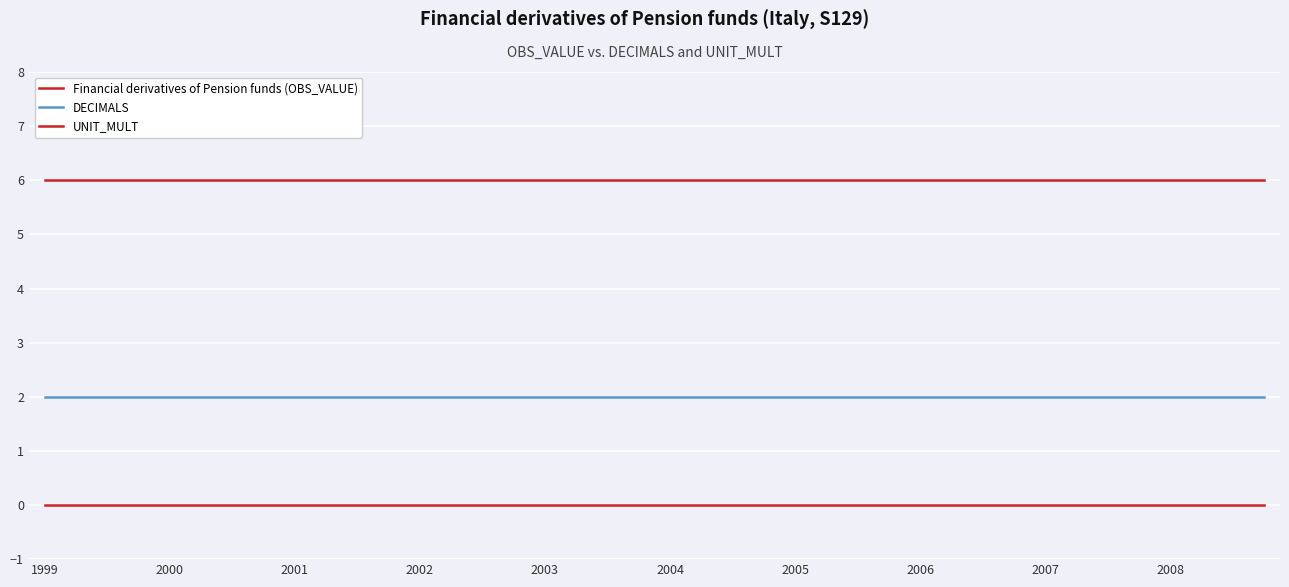

Which series has the largest range (max minus min)?

Financial derivatives of Pension funds (OBS_VALUE)